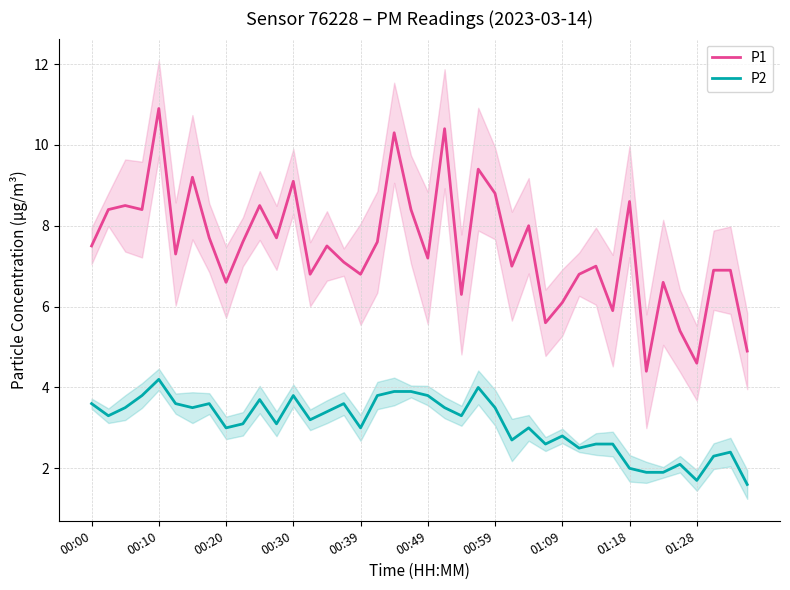

What is the value of the P1 point at the 19th from the left?

10.3